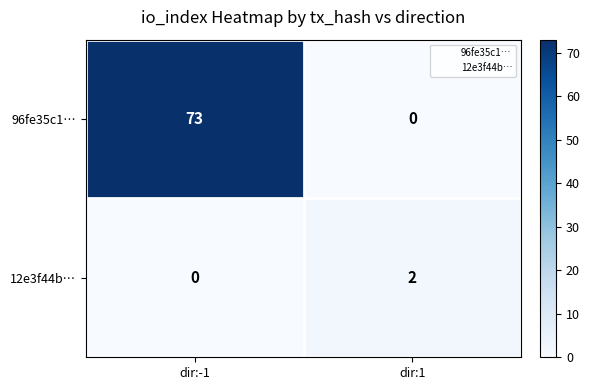

What is the difference between the highest and lowest values at dir:1?

2